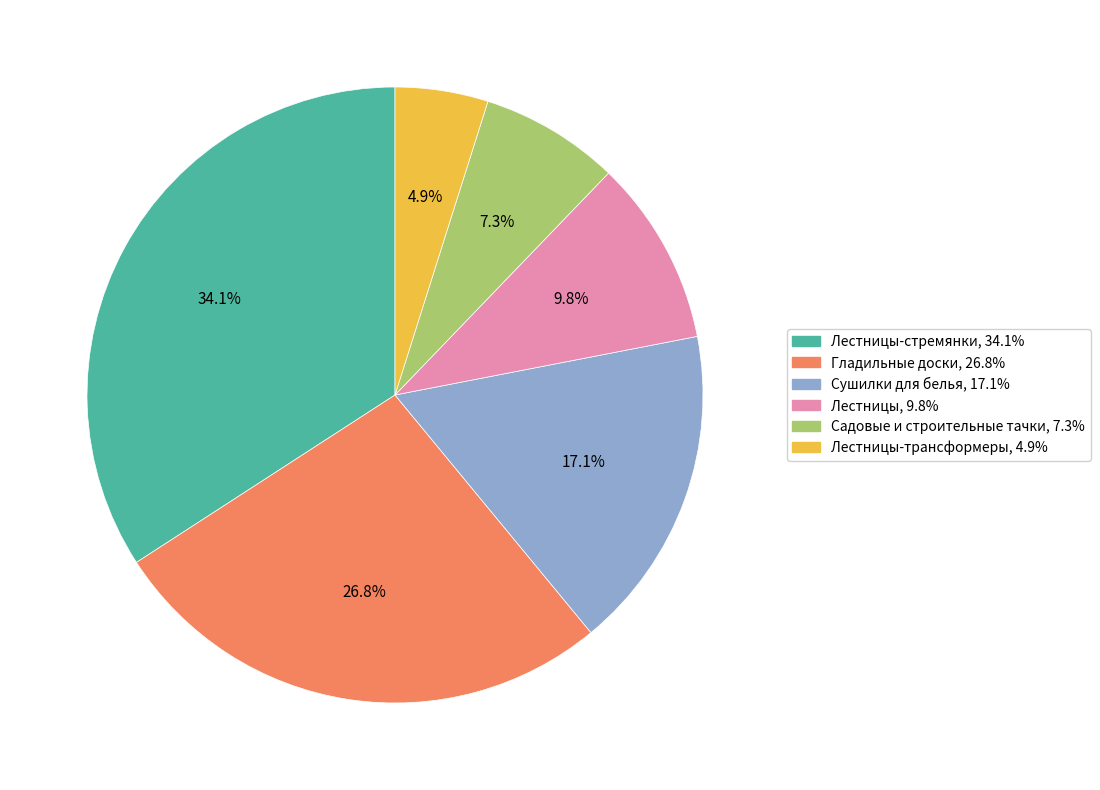

How many segments does this pie chart have?

6